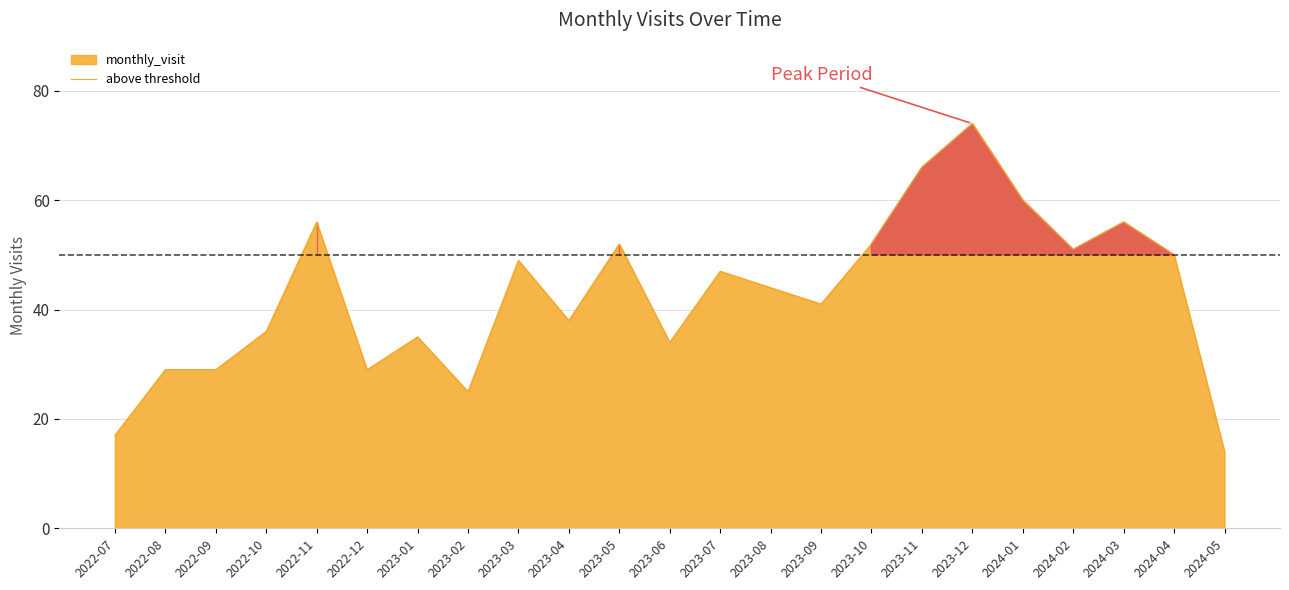

Where does the data first go above 44?

2022-11